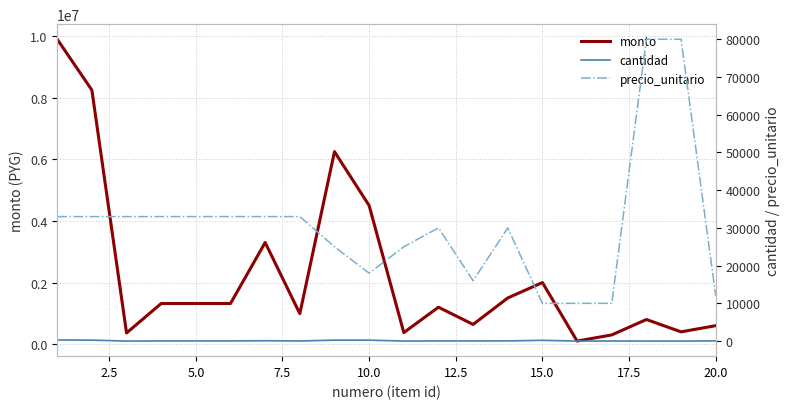

True or false: precio_unitario and monto cross at least once.

False